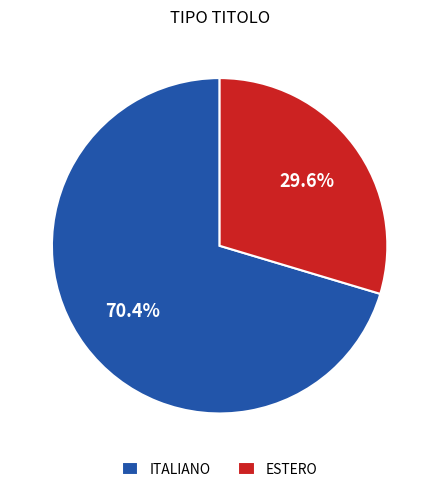

To the nearest percent, what percentage of the pie is ESTERO?

30%